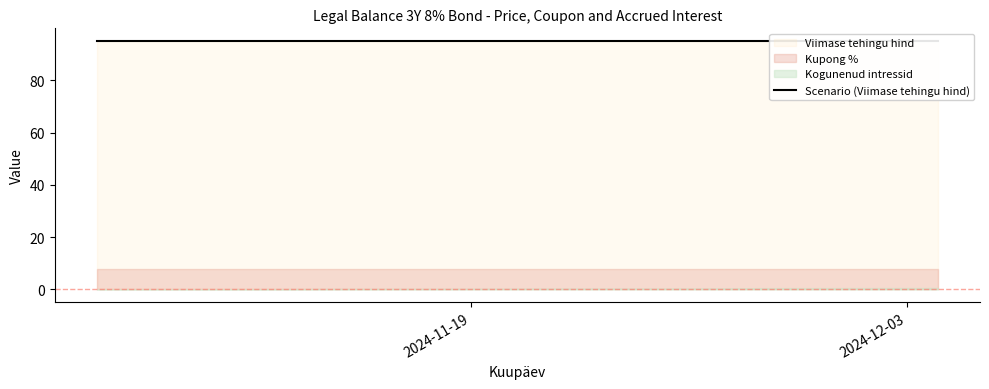

True or false: Viimase tehingu hind has more than 0 interior local peaks.

False